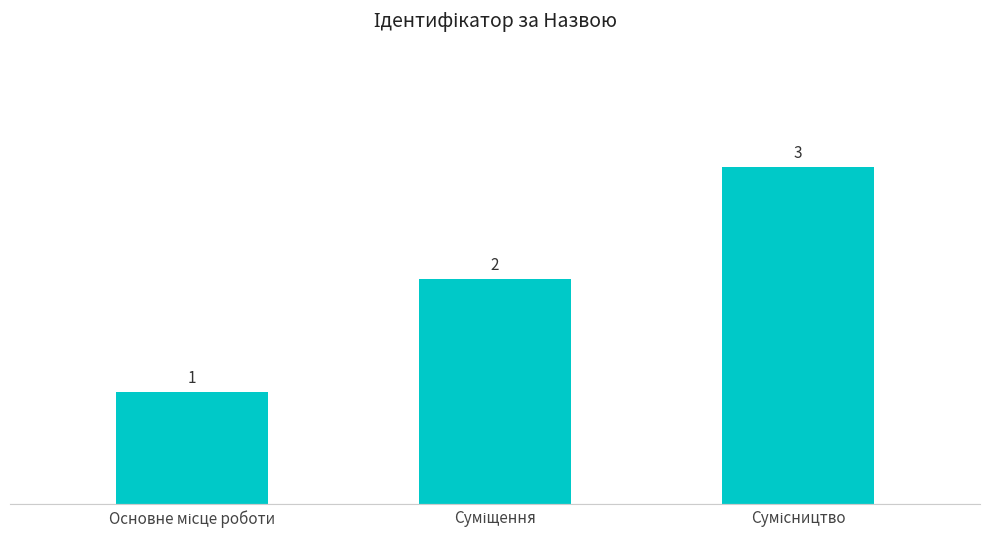

What is the value of the 1st bar from the left?

1